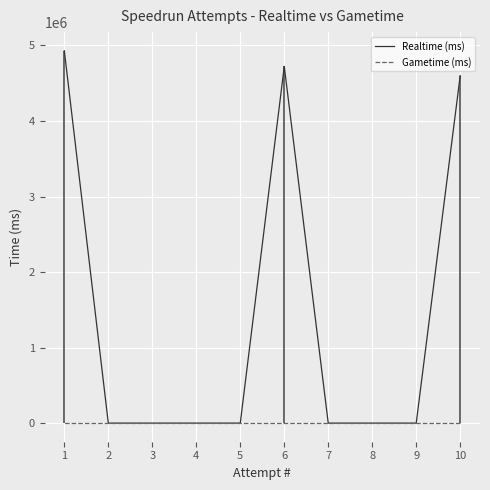

Which series changed the most between 4 and 1?

Realtime (ms)